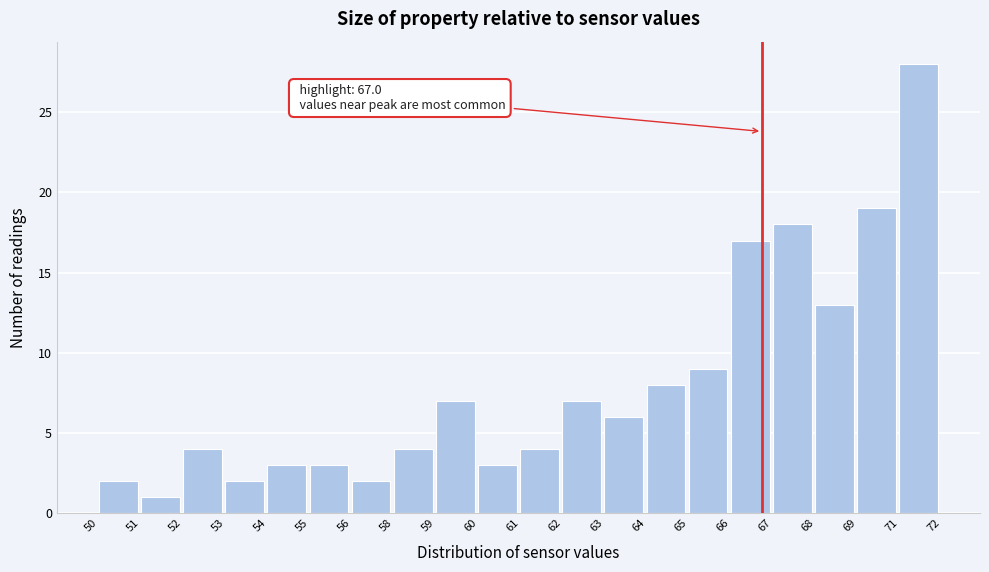

Reading right to left, what are all the values shown in this chart?

71=28	69=19	68=13	67=18	66=17	65=9	64=8	63=6	62=7	61=4	60=3	59=7	58=4	56=2	55=3	54=3	53=2	52=4	51=1	50=2